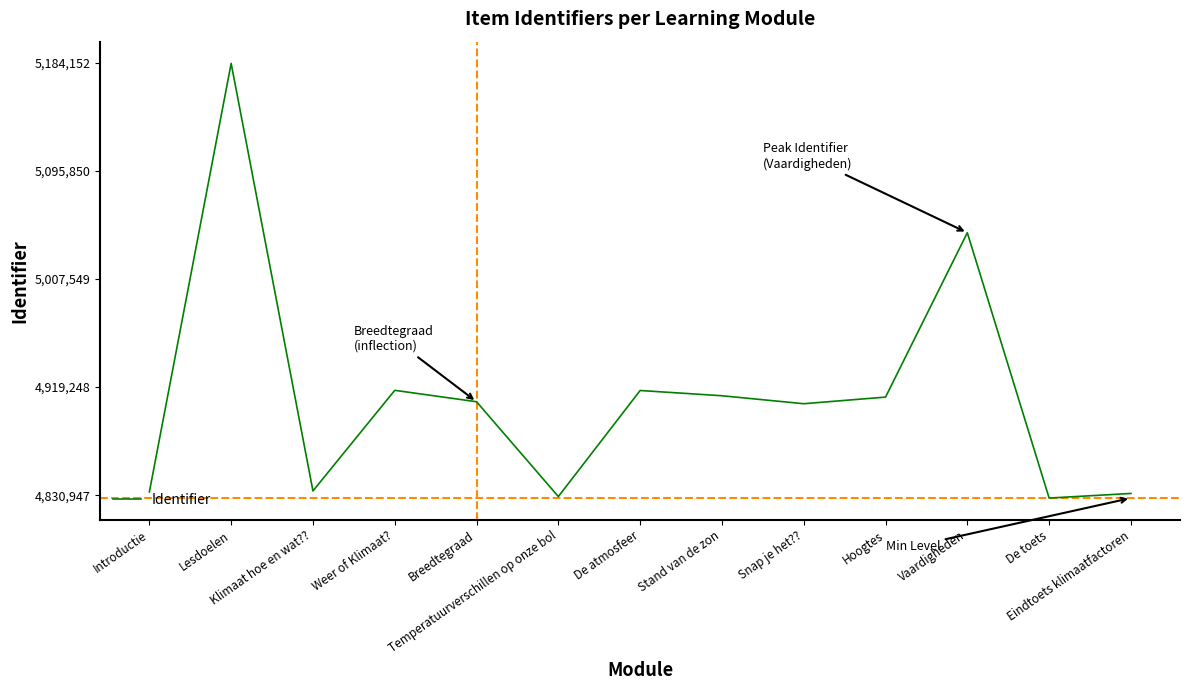

Reading right to left, extract all data points from this chart.

0.0	-0.0	0.6	0.2	0.2	0.2	0.2	-0.0	0.2	0.2	0.0	1.0	0.0